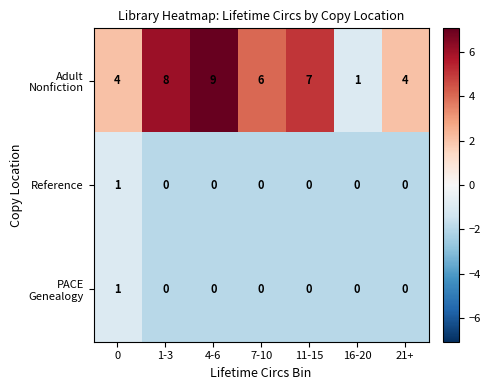

True or false: Reference has a value of 0 at 7-10.

True